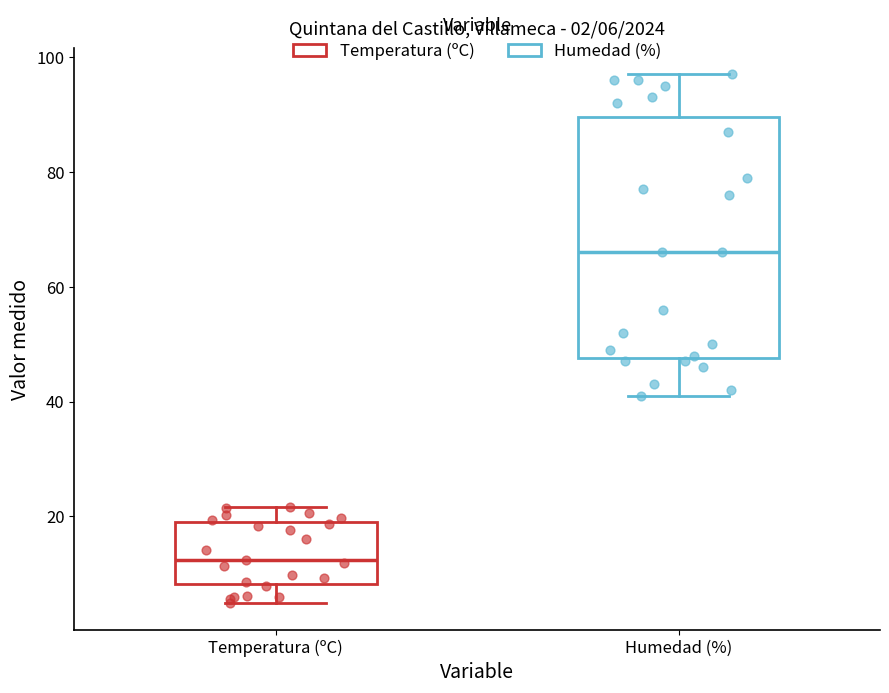

Which box's median line is the lowest?

Temperatura (ºC)